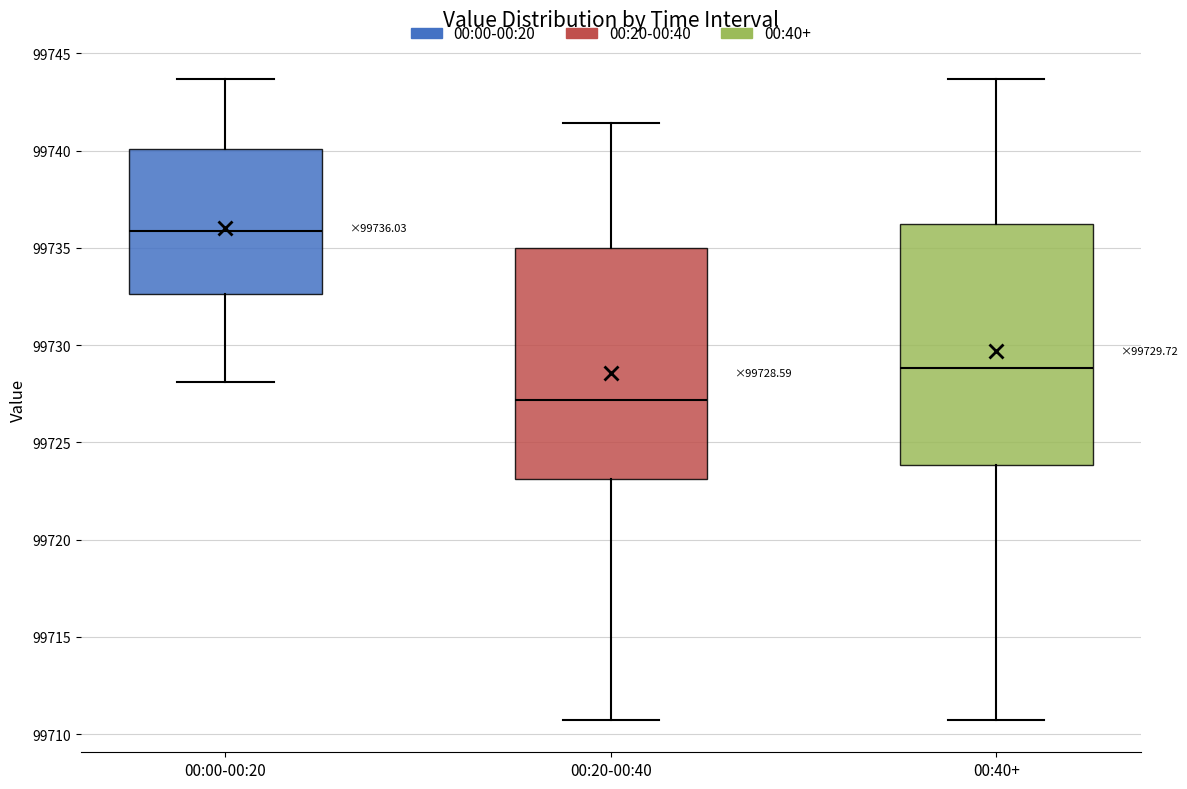

Which box's median line is the lowest?

00:20-00:40